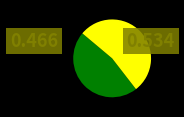

How many slices are in this pie chart?

2